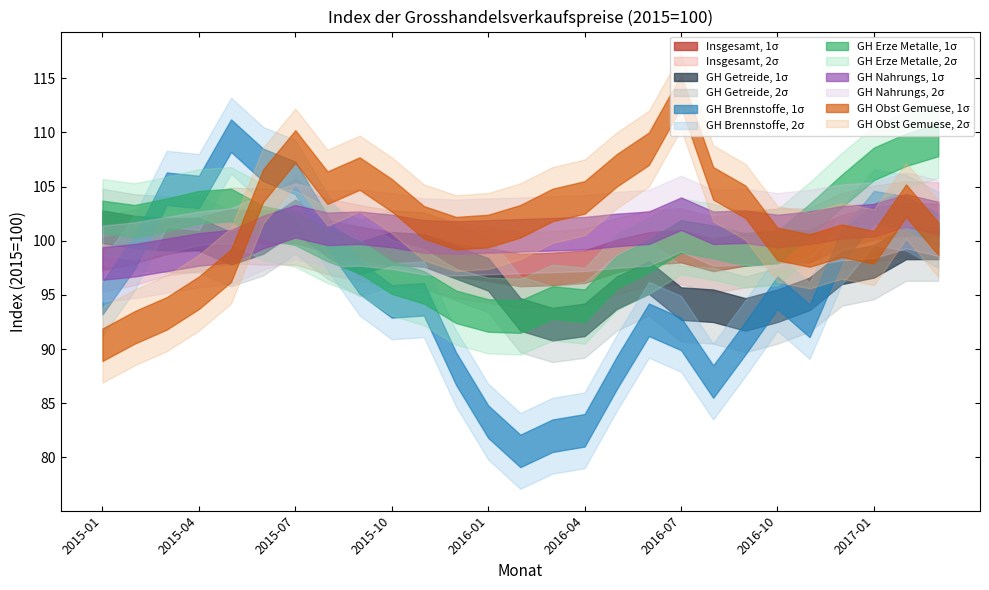

Which category has the highest value in the GH Nahrungs series?

2017-02